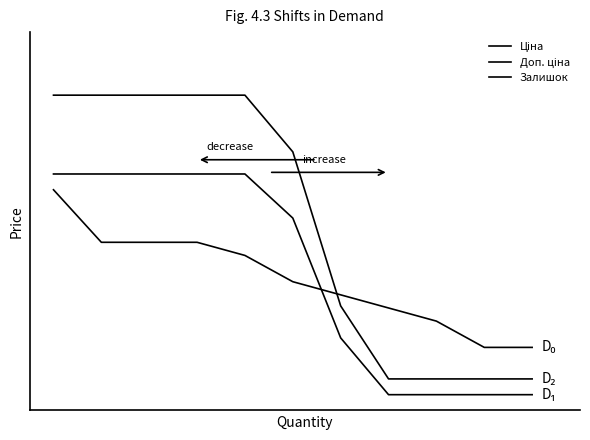

Does the chart display data point markers on the line(s)?

No